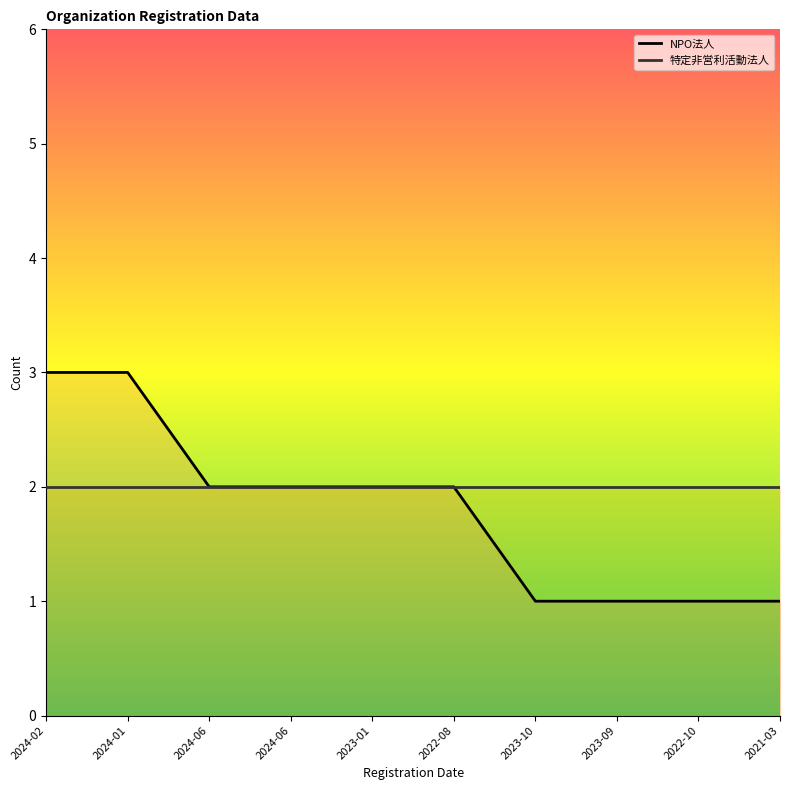

What are all the series names shown in the legend?

NPO法人, 特定非営利活動法人